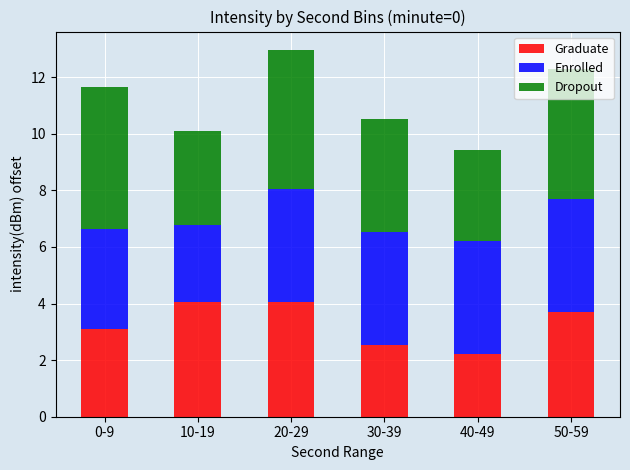

The Graduate series shows 1.0 at 30-39. True or false?

False